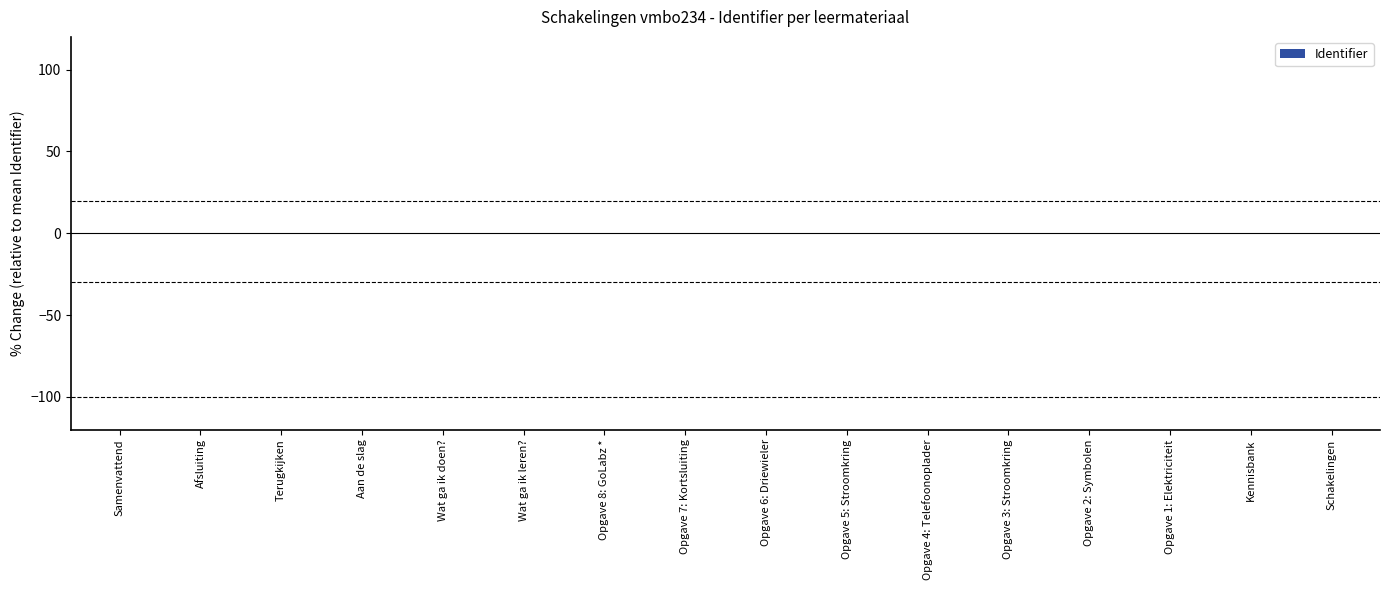

Is it true that the value at Wat ga ik leren? is 0.0?

True